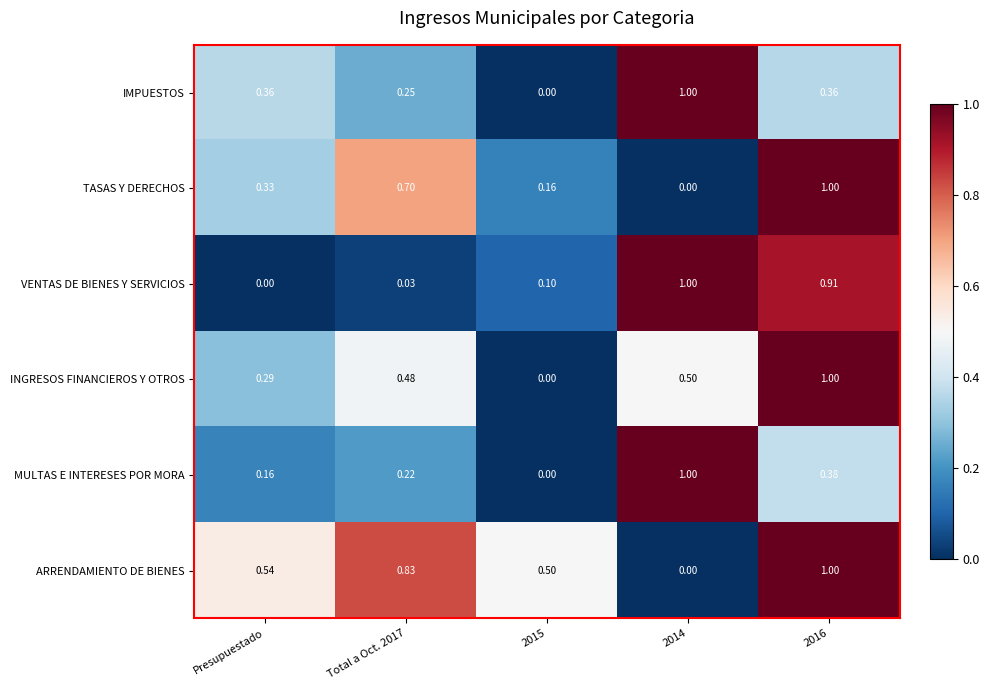

Is the value of ARRENDAMIENTO DE BIENES at Presupuestado greater than the value of INGRESOS FINANCIEROS Y OTROS at Presupuestado?

Yes